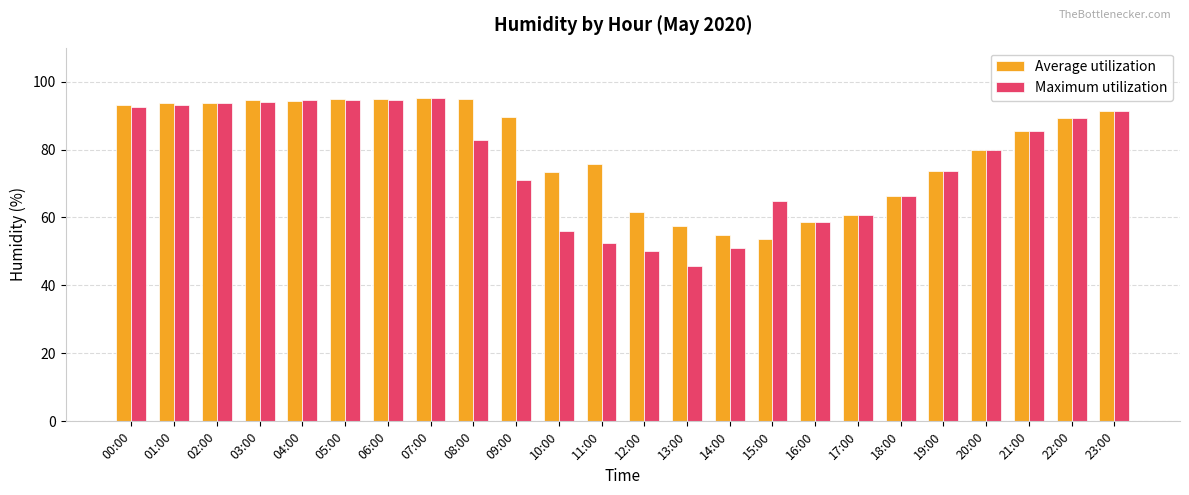

What is the label of the 7th bar from the left?

06:00